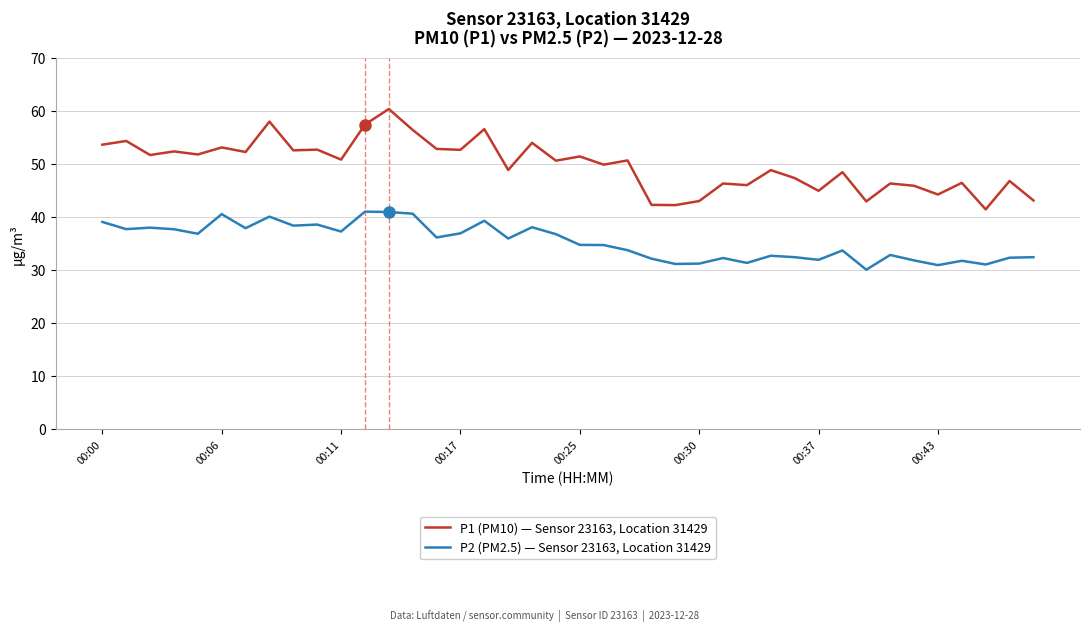

What is the lowest value of the P2 (PM2.5) — Sensor 23163, Location 31429 series?

30.0